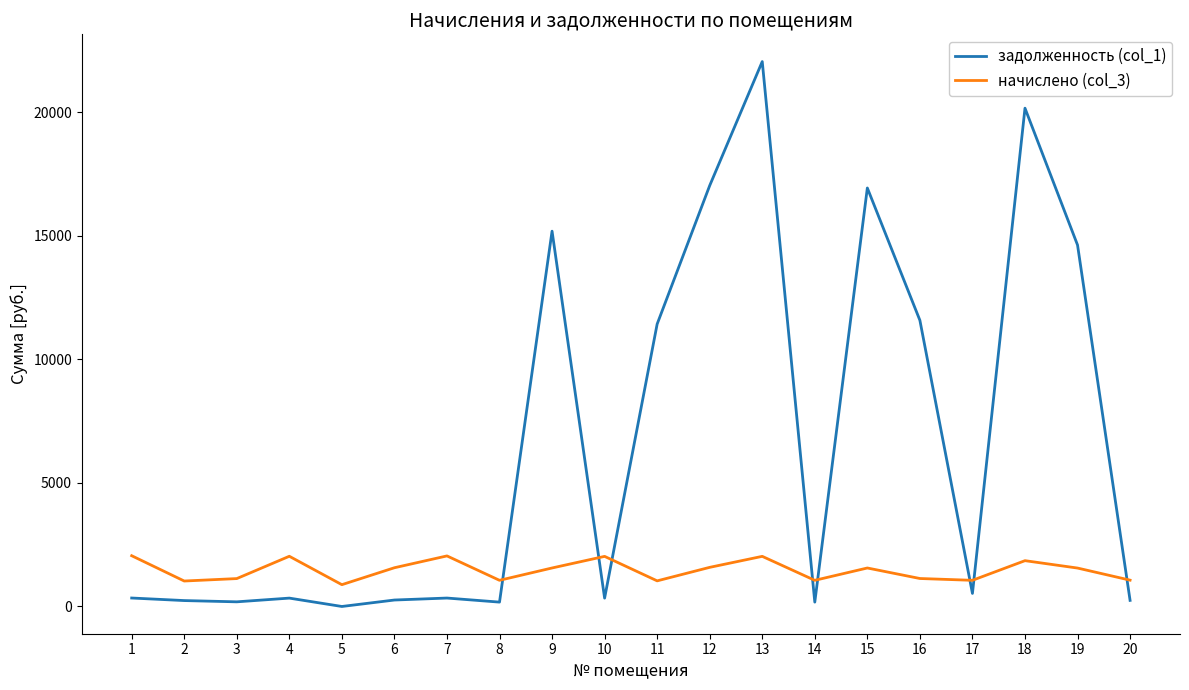

Rank the series by their maximum value, from lowest to highest.

начислено (col_3), задолженность (col_1)